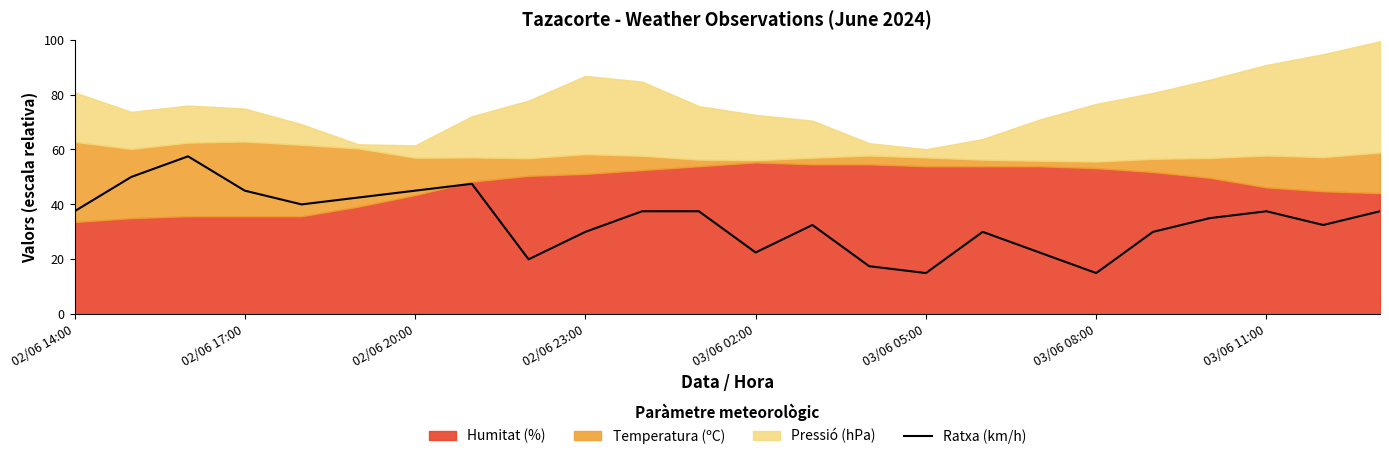

True or false: Ratxa (km/h) has a value of 15.1 at 02/06 14:00.

False